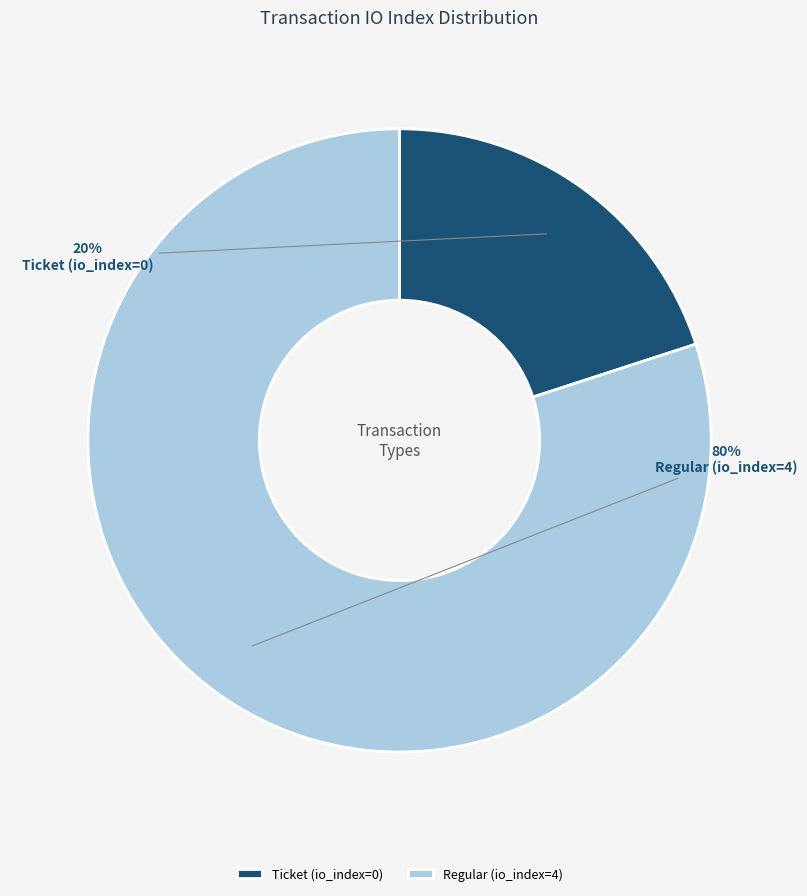

To the nearest percent, what portion does Regular (io_index=4) represent?

80%